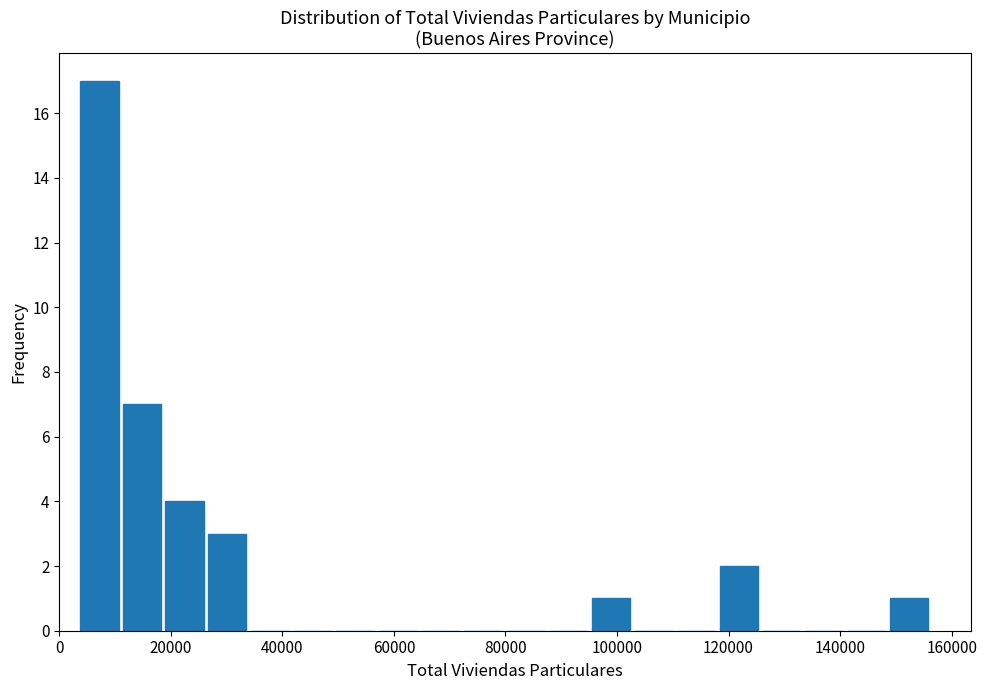

Read against the x-axis, roughly where is the centre of the tallest bar?

8000